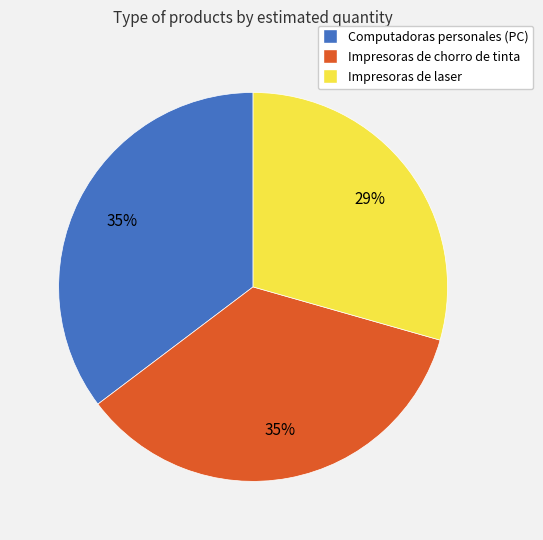

Count the number of slices in the pie.

3